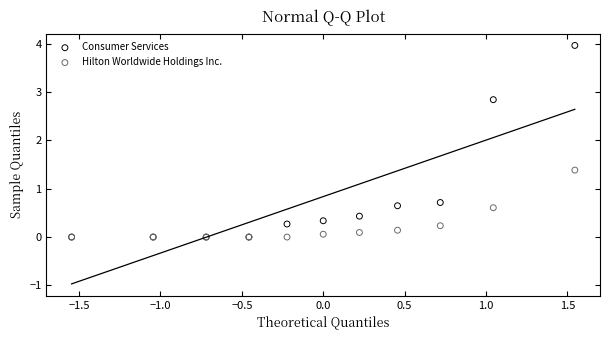

Across all series, what Y value is closest to 1?

0.7